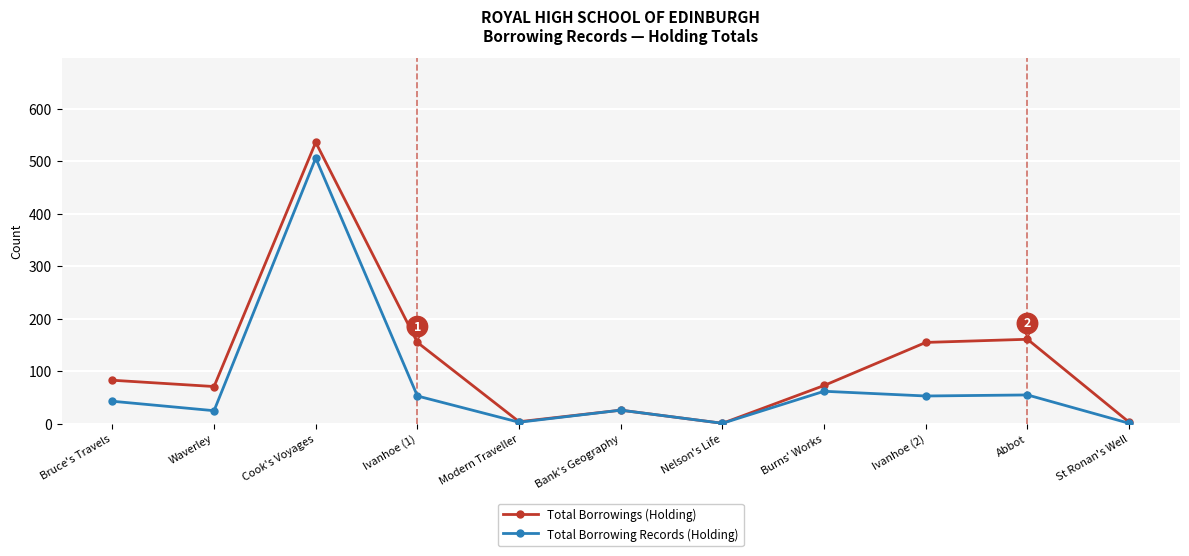

What is the label of the 3rd point from the right?

Ivanhoe (2)